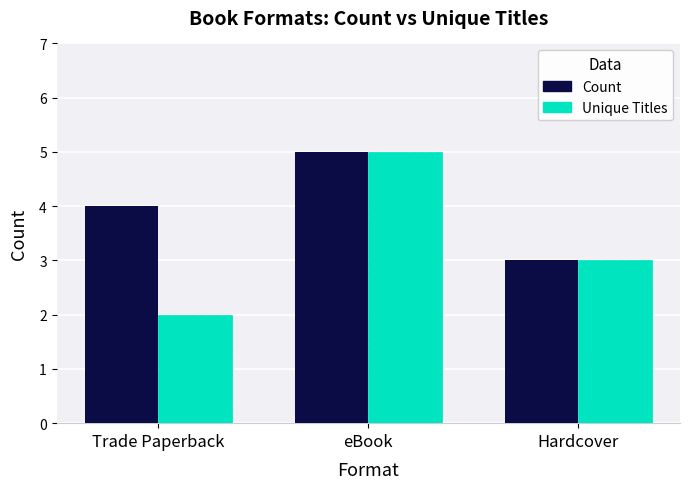

Which category has the lowest value in the Count series?

Hardcover